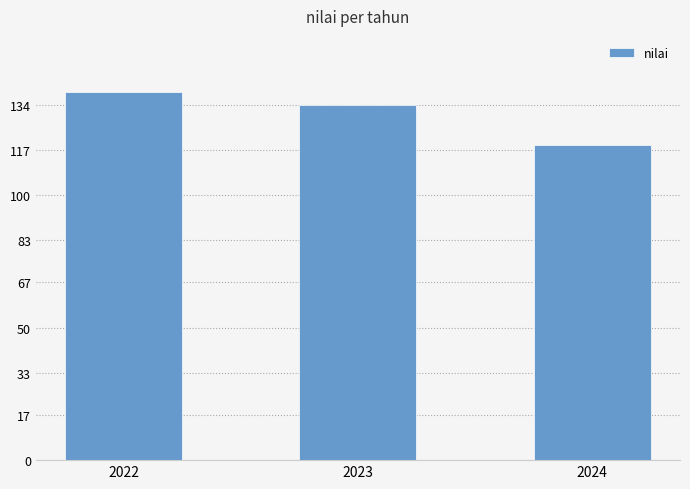

What is the average value?

131